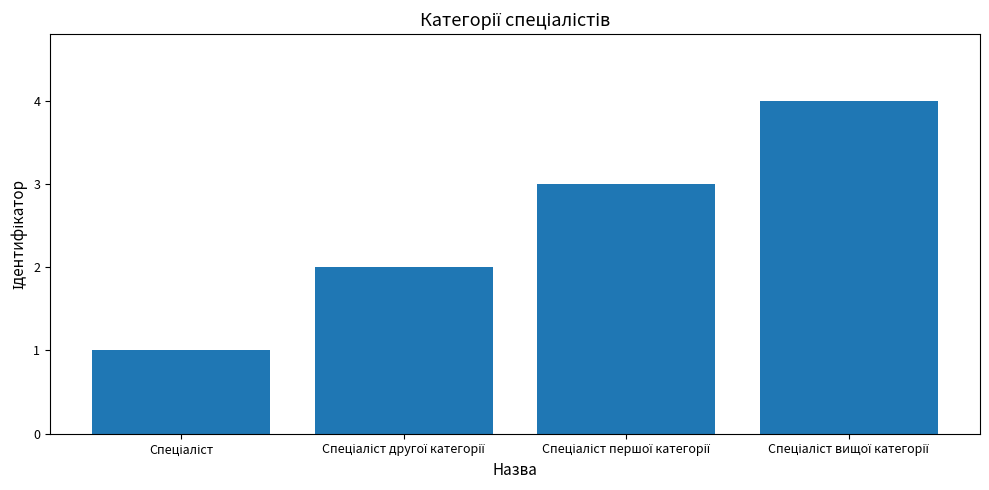

What is the maximum value shown in the chart?

4